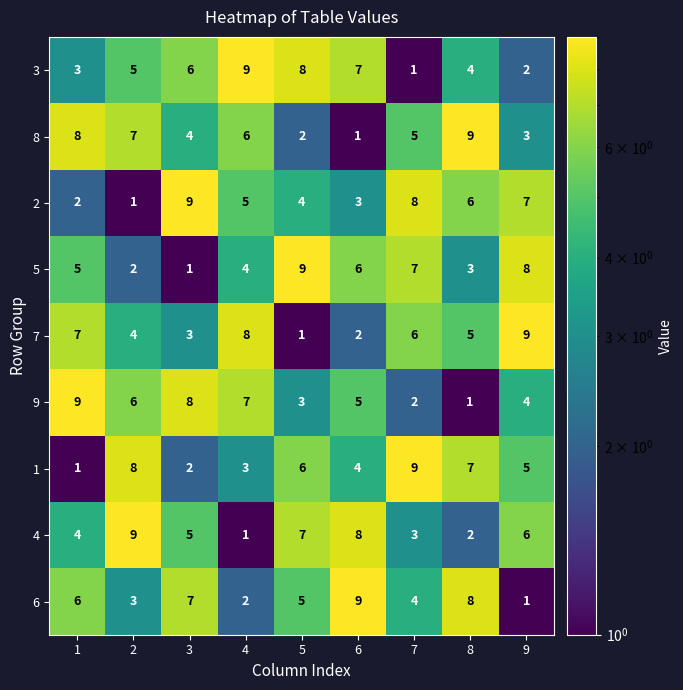

Is it true that 4 equals 1 at 4?

True